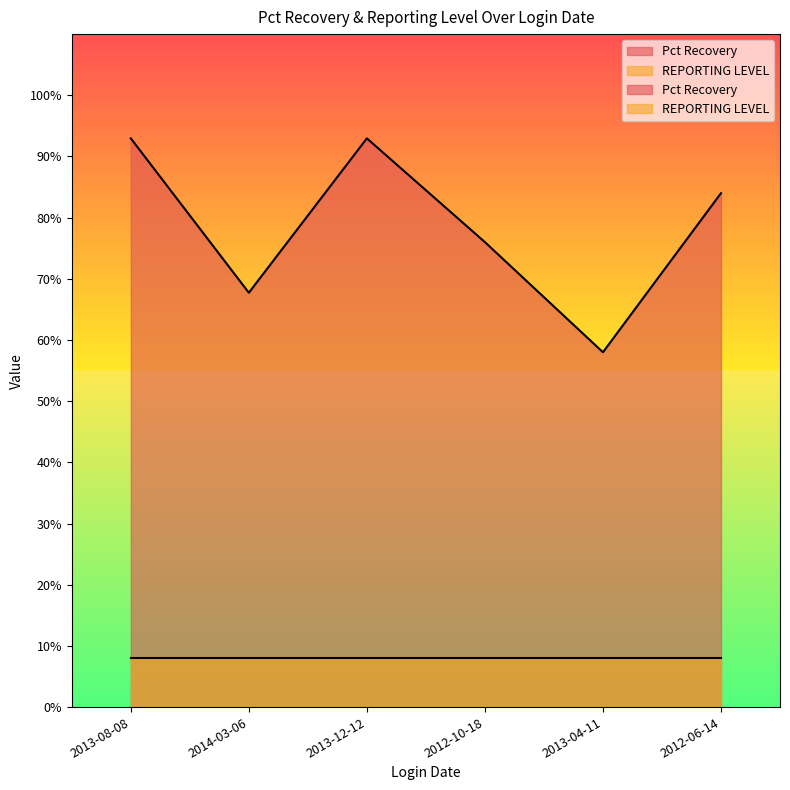

Where is the data nearest to the value 0?

2013-04-11